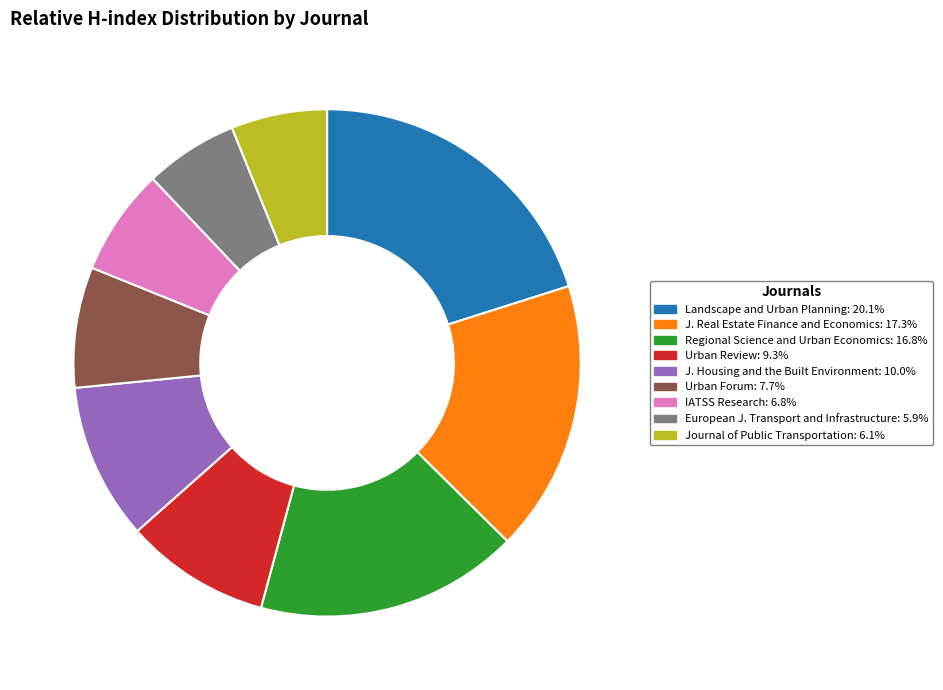

Is there any slice that represents more than half of the pie?

No